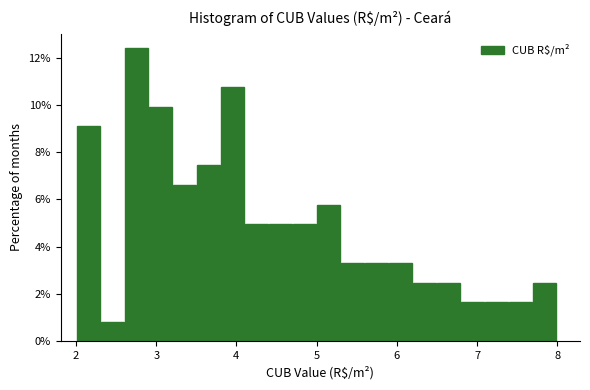

Around what value on the x-axis is the tallest bar? Give the approximate position of its centre, as read against the axis.

2.8